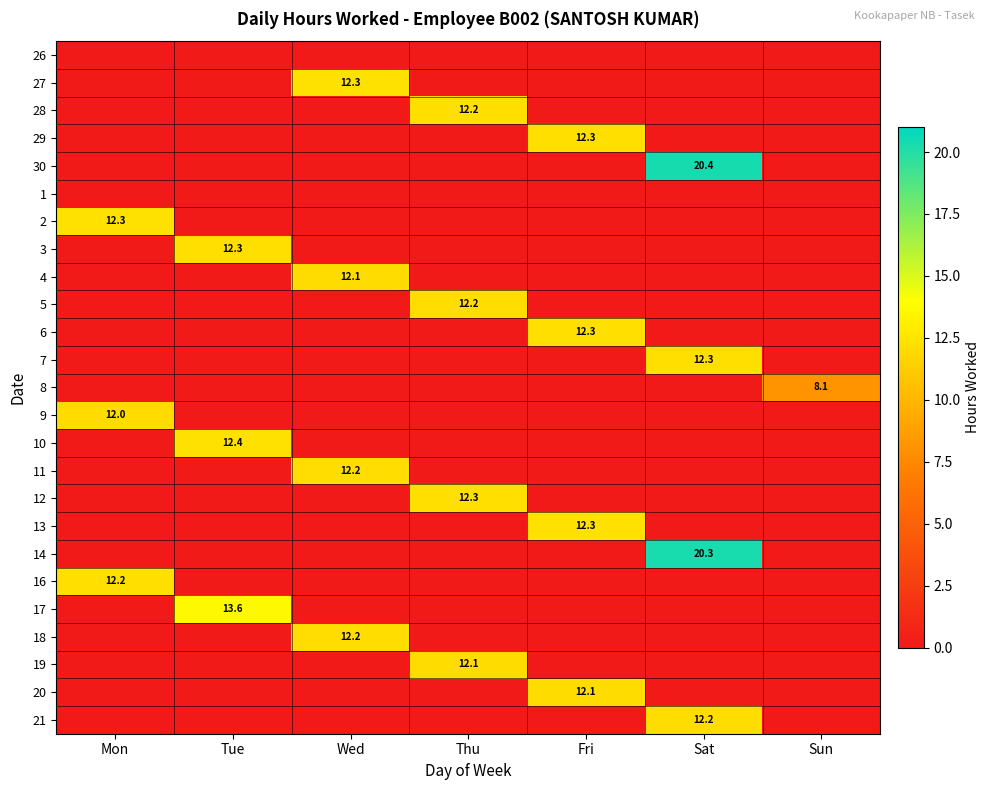

The 17 series shows 23.3 at Tue. True or false?

False